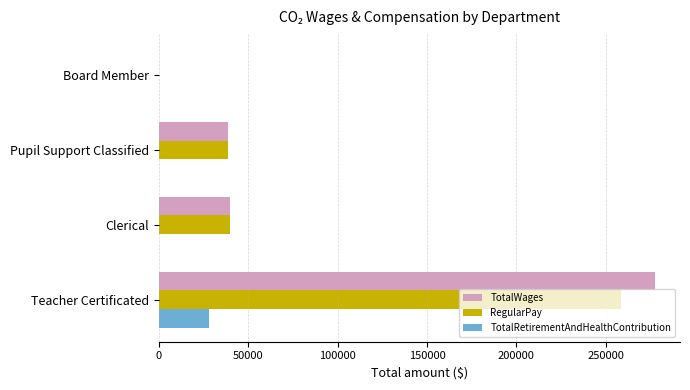

What is the total value across all series at Clerical?

79996